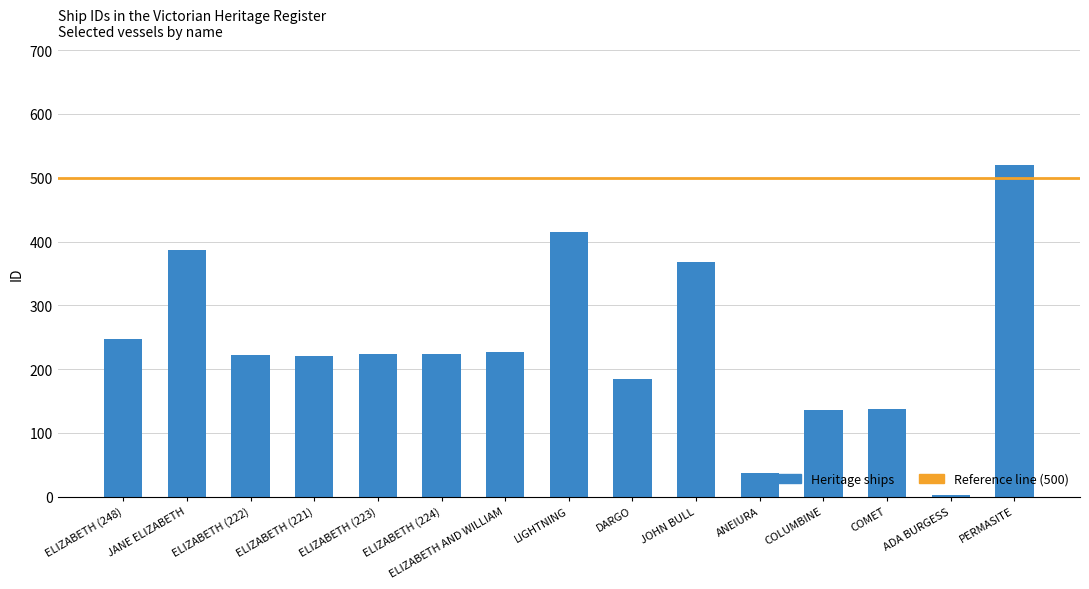

What is the value of the 1st bar from the left?

248